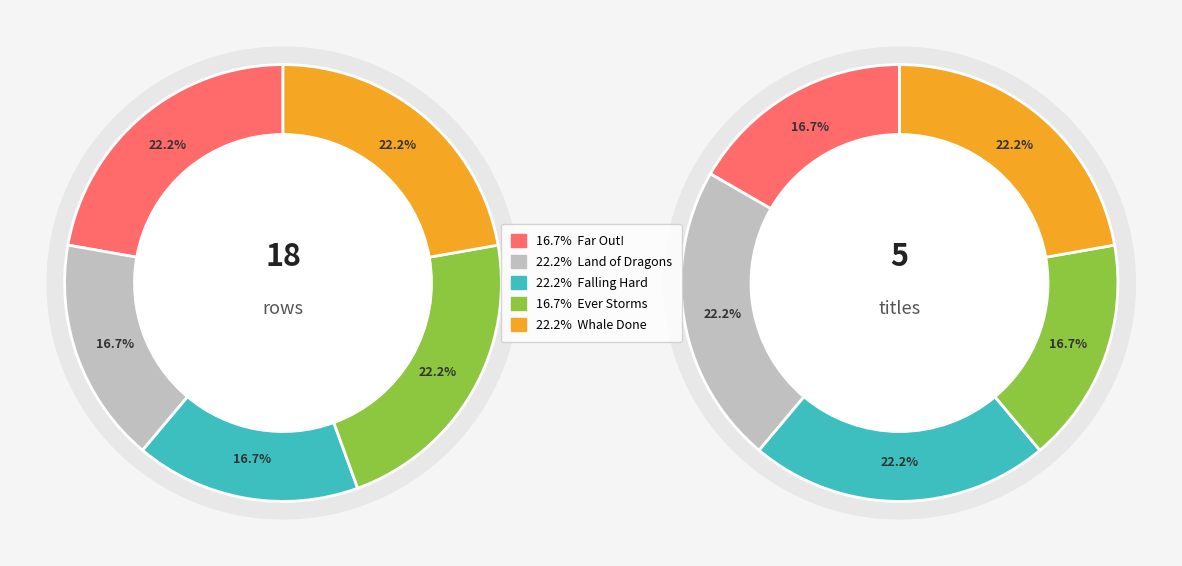

How many slices are in this pie chart?

5